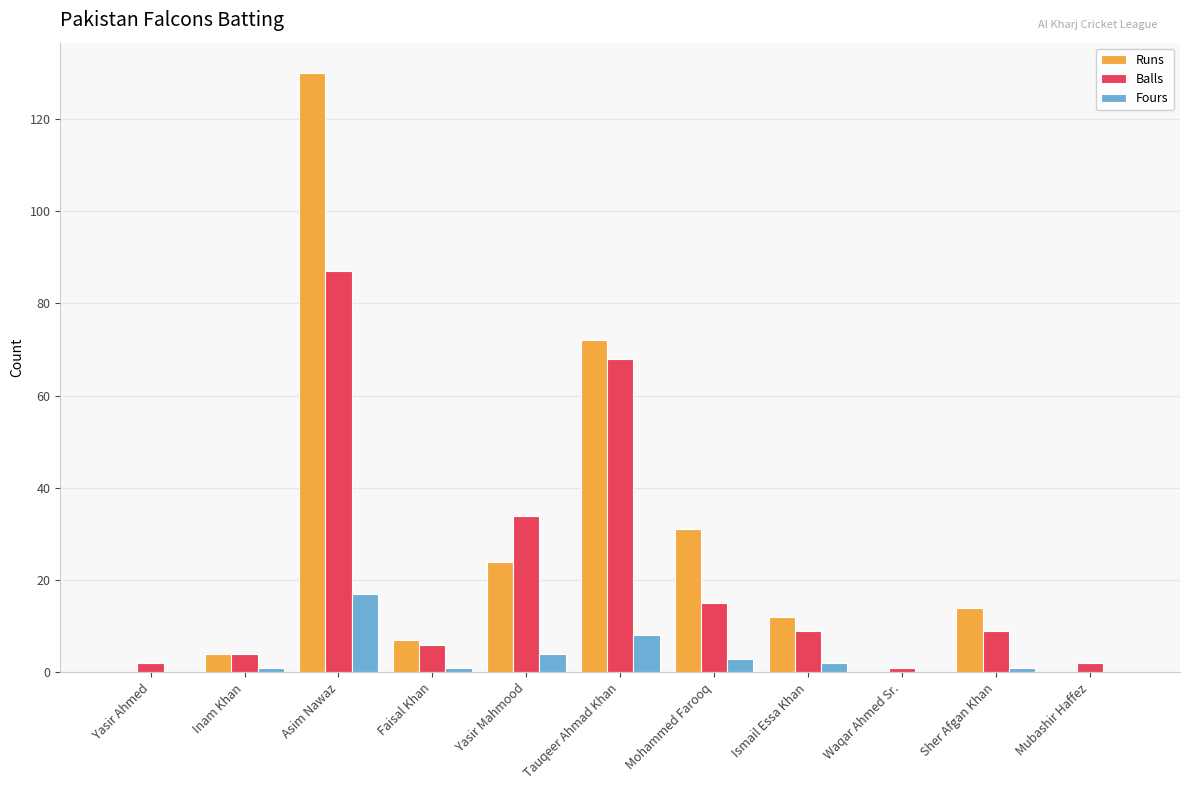

Is the value of Fours at Yasir Mahmood greater than the value of Runs at Mubashir Haffez?

Yes